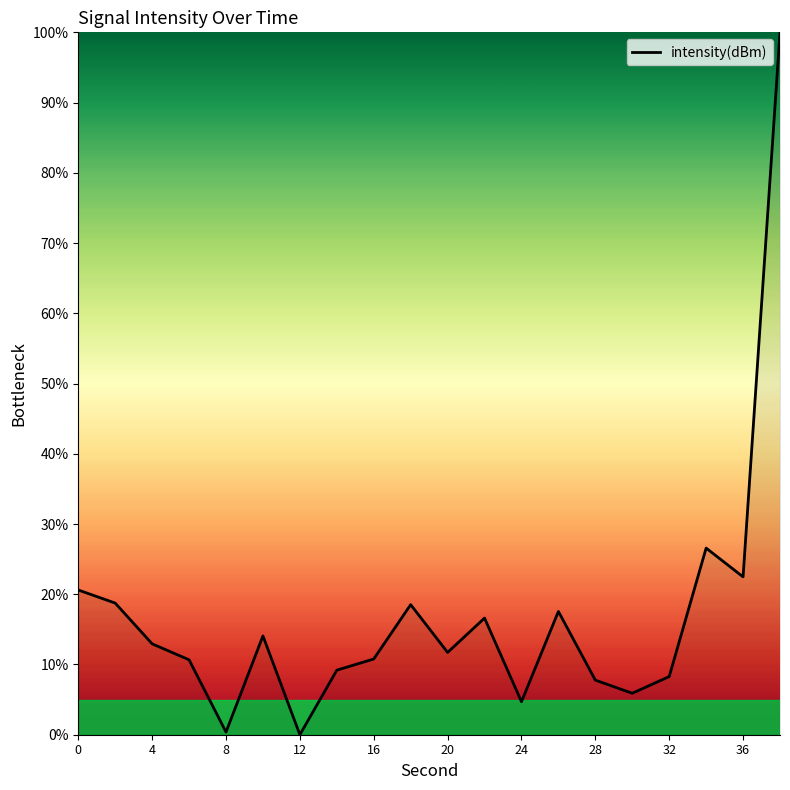

What is the difference between the maximum and minimum values?

100.0